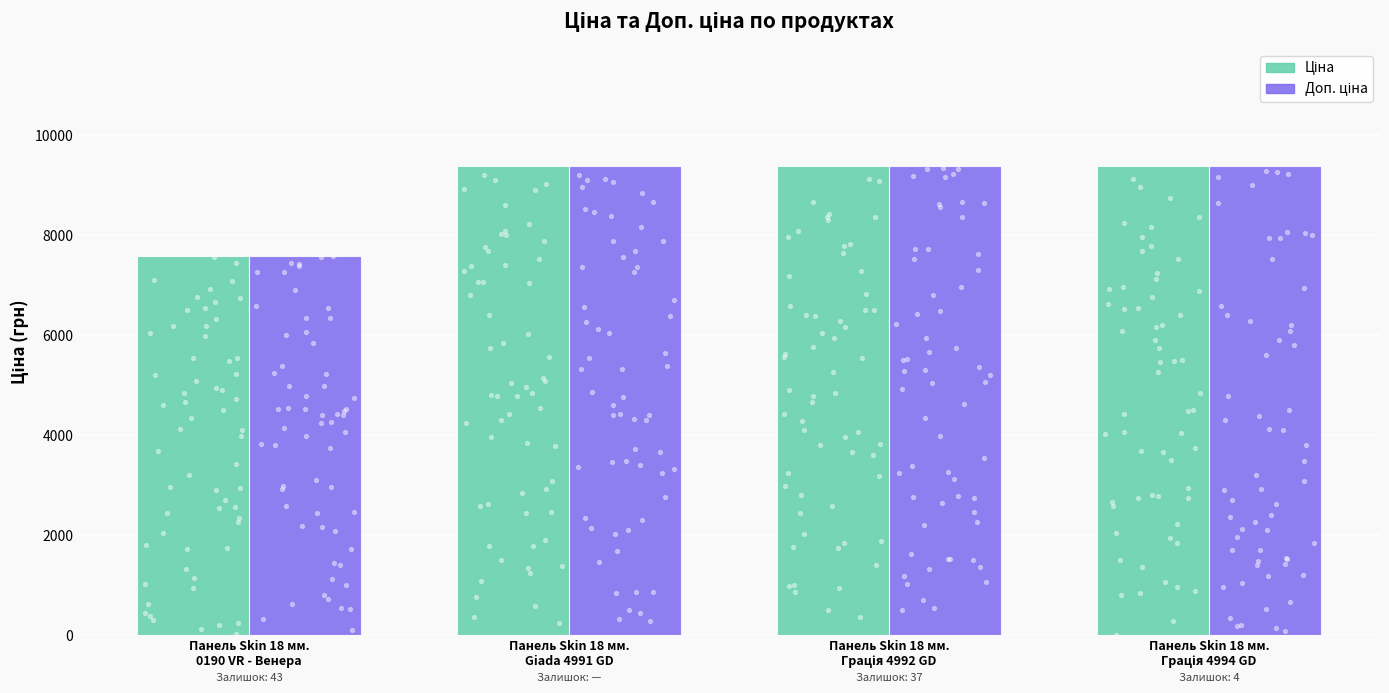

Is the value of Доп. ціна at Панель Skin 18 мм.
Грація 4992 GD greater than the value of Ціна at Панель Skin 18 мм.
Giada 4991 GD?

No